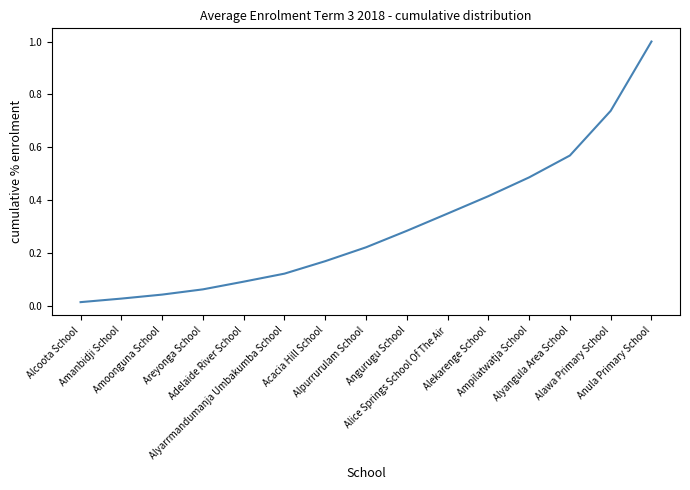

What position from the right is Alyarrmandumanja Umbakumba School?

10